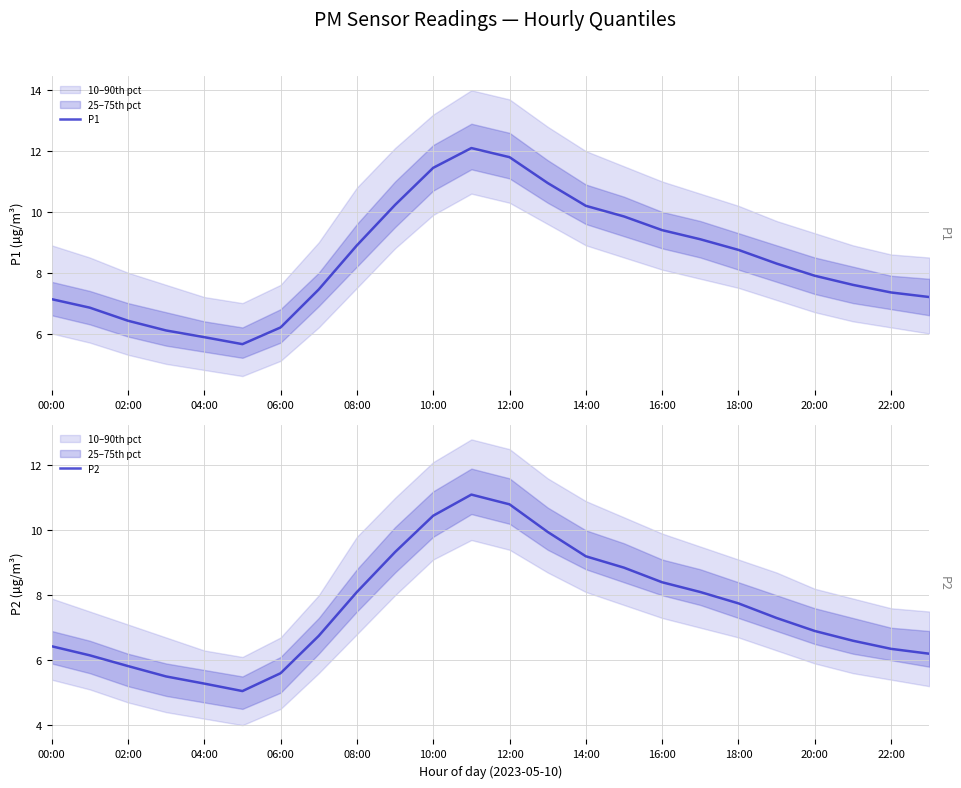

Rank the series by their average value, from highest to lowest.

P1, P2